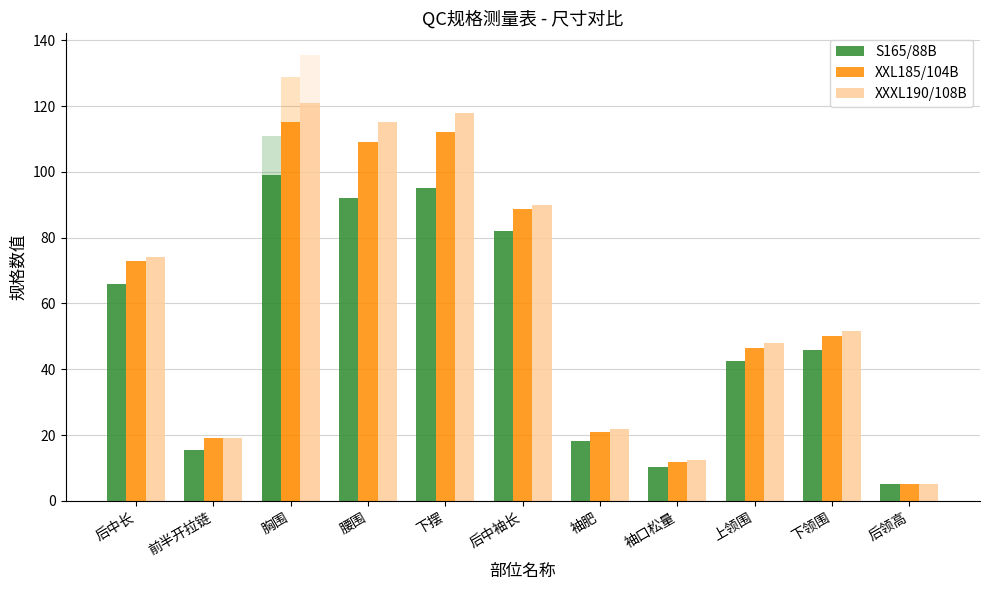

Does the chart contain any negative values?

No